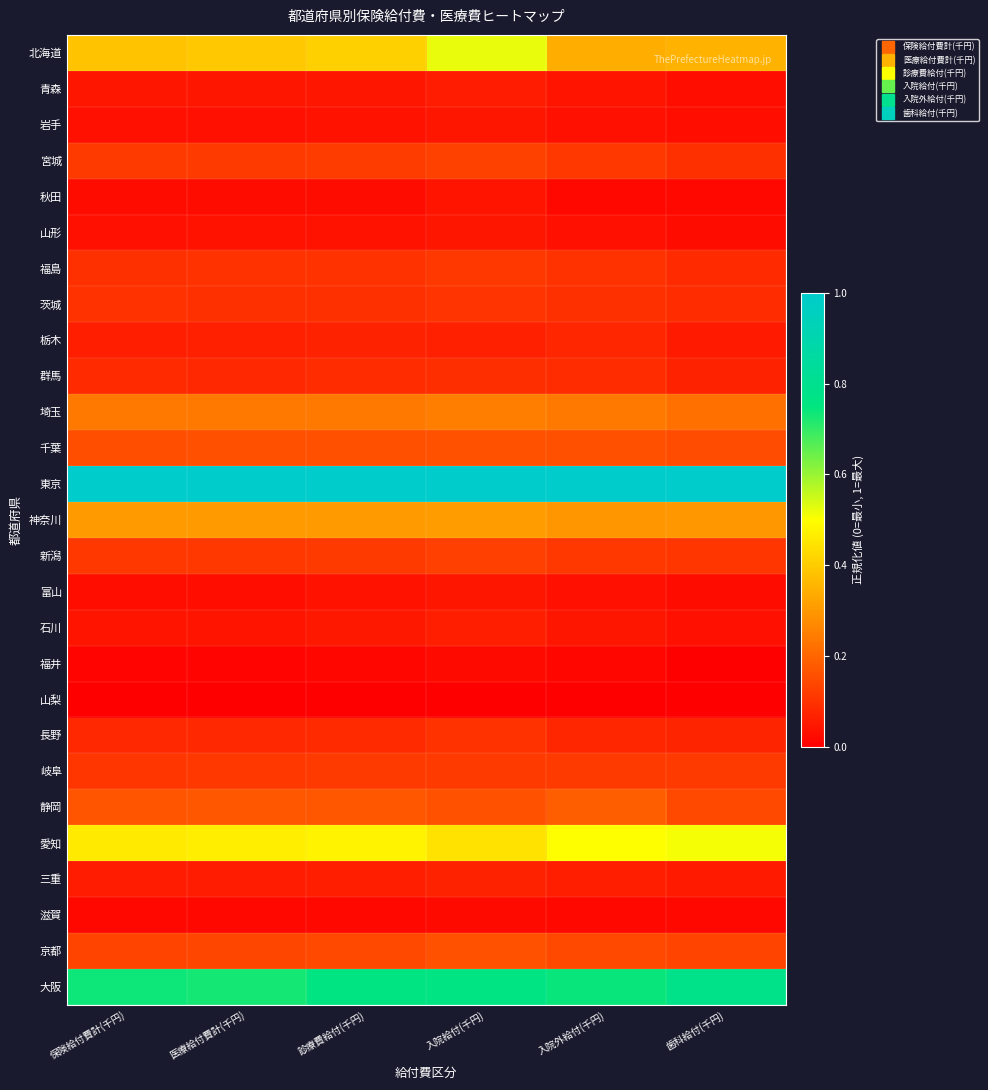

Reading left to right, list all the values displayed in this chart.

北海道: 保険給付費計(千円)=0.4	医療給付費計(千円)=0.4	診療費給付(千円)=0.4	入院給付(千円)=0.5	入院外給付(千円)=0.3	歯科給付(千円)=0.3
青森: 保険給付費計(千円)=0.0	医療給付費計(千円)=0.0	診療費給付(千円)=0.0	入院給付(千円)=0.1	入院外給付(千円)=0.0	歯科給付(千円)=0.0
岩手: 保険給付費計(千円)=0.0	医療給付費計(千円)=0.0	診療費給付(千円)=0.0	入院給付(千円)=0.0	入院外給付(千円)=0.0	歯科給付(千円)=0.0
宮城: 保険給付費計(千円)=0.1	医療給付費計(千円)=0.1	診療費給付(千円)=0.1	入院給付(千円)=0.1	入院外給付(千円)=0.1	歯科給付(千円)=0.1
秋田: 保険給付費計(千円)=0.0	医療給付費計(千円)=0.0	診療費給付(千円)=0.0	入院給付(千円)=0.0	入院外給付(千円)=0.0	歯科給付(千円)=0.0
山形: 保険給付費計(千円)=0.0	医療給付費計(千円)=0.0	診療費給付(千円)=0.0	入院給付(千円)=0.0	入院外給付(千円)=0.0	歯科給付(千円)=0.0
福島: 保険給付費計(千円)=0.1	医療給付費計(千円)=0.1	診療費給付(千円)=0.1	入院給付(千円)=0.1	入院外給付(千円)=0.1	歯科給付(千円)=0.1
茨城: 保険給付費計(千円)=0.1	医療給付費計(千円)=0.1	診療費給付(千円)=0.1	入院給付(千円)=0.1	入院外給付(千円)=0.1	歯科給付(千円)=0.1
栃木: 保険給付費計(千円)=0.1	医療給付費計(千円)=0.1	診療費給付(千円)=0.1	入院給付(千円)=0.1	入院外給付(千円)=0.1	歯科給付(千円)=0.1
群馬: 保険給付費計(千円)=0.1	医療給付費計(千円)=0.1	診療費給付(千円)=0.1	入院給付(千円)=0.1	入院外給付(千円)=0.1	歯科給付(千円)=0.1
埼玉: 保険給付費計(千円)=0.2	医療給付費計(千円)=0.2	診療費給付(千円)=0.2	入院給付(千円)=0.2	入院外給付(千円)=0.2	歯科給付(千円)=0.2
千葉: 保険給付費計(千円)=0.2	医療給付費計(千円)=0.2	診療費給付(千円)=0.2	入院給付(千円)=0.2	入院外給付(千円)=0.2	歯科給付(千円)=0.2
東京: 保険給付費計(千円)=1.0	医療給付費計(千円)=1.0	診療費給付(千円)=1.0	入院給付(千円)=1.0	入院外給付(千円)=1.0	歯科給付(千円)=1.0
神奈川: 保険給付費計(千円)=0.3	医療給付費計(千円)=0.3	診療費給付(千円)=0.3	入院給付(千円)=0.3	入院外給付(千円)=0.3	歯科給付(千円)=0.3
新潟: 保険給付費計(千円)=0.1	医療給付費計(千円)=0.1	診療費給付(千円)=0.1	入院給付(千円)=0.1	入院外給付(千円)=0.1	歯科給付(千円)=0.1
富山: 保険給付費計(千円)=0.0	医療給付費計(千円)=0.0	診療費給付(千円)=0.0	入院給付(千円)=0.0	入院外給付(千円)=0.0	歯科給付(千円)=0.0
石川: 保険給付費計(千円)=0.0	医療給付費計(千円)=0.0	診療費給付(千円)=0.0	入院給付(千円)=0.1	入院外給付(千円)=0.0	歯科給付(千円)=0.0
福井: 保険給付費計(千円)=0.0	医療給付費計(千円)=0.0	診療費給付(千円)=0.0	入院給付(千円)=0.0	入院外給付(千円)=0.0	歯科給付(千円)=0.0
山梨: 保険給付費計(千円)=0.0	医療給付費計(千円)=0.0	診療費給付(千円)=0.0	入院給付(千円)=0.0	入院外給付(千円)=0.0	歯科給付(千円)=0.0
長野: 保険給付費計(千円)=0.1	医療給付費計(千円)=0.1	診療費給付(千円)=0.1	入院給付(千円)=0.1	入院外給付(千円)=0.1	歯科給付(千円)=0.1
岐阜: 保険給付費計(千円)=0.1	医療給付費計(千円)=0.1	診療費給付(千円)=0.1	入院給付(千円)=0.1	入院外給付(千円)=0.1	歯科給付(千円)=0.1
静岡: 保険給付費計(千円)=0.2	医療給付費計(千円)=0.2	診療費給付(千円)=0.2	入院給付(千円)=0.2	入院外給付(千円)=0.2	歯科給付(千円)=0.1
愛知: 保険給付費計(千円)=0.5	医療給付費計(千円)=0.5	診療費給付(千円)=0.5	入院給付(千円)=0.4	入院外給付(千円)=0.5	歯科給付(千円)=0.5
三重: 保険給付費計(千円)=0.1	医療給付費計(千円)=0.1	診療費給付(千円)=0.1	入院給付(千円)=0.1	入院外給付(千円)=0.1	歯科給付(千円)=0.1
滋賀: 保険給付費計(千円)=0.0	医療給付費計(千円)=0.0	診療費給付(千円)=0.0	入院給付(千円)=0.0	入院外給付(千円)=0.0	歯科給付(千円)=0.0
京都: 保険給付費計(千円)=0.1	医療給付費計(千円)=0.1	診療費給付(千円)=0.1	入院給付(千円)=0.2	入院外給付(千円)=0.1	歯科給付(千円)=0.1
大阪: 保険給付費計(千円)=0.7	医療給付費計(千円)=0.7	診療費給付(千円)=0.8	入院給付(千円)=0.8	入院外給付(千円)=0.7	歯科給付(千円)=0.8